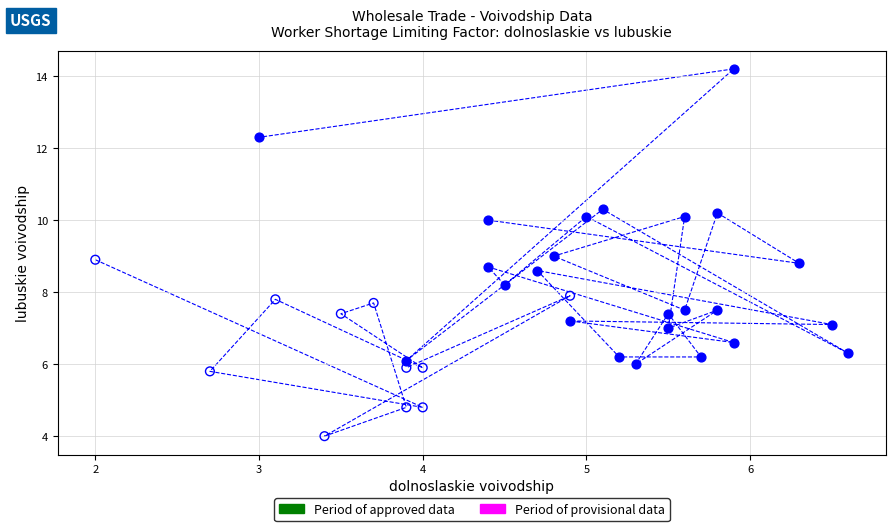

Which series contains the highest Y value?

Period of approved data